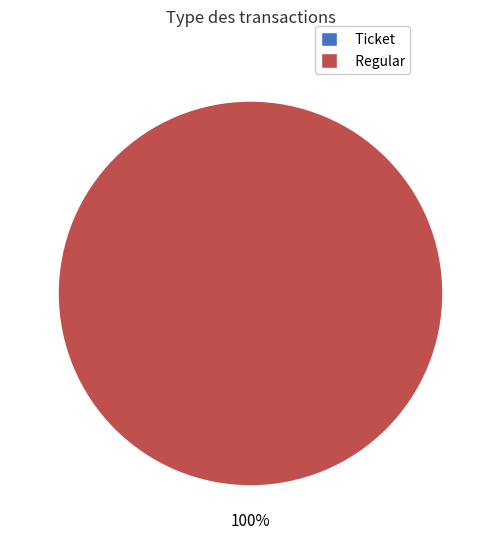

The Ticket slice represents 13% of the pie. True or false?

False